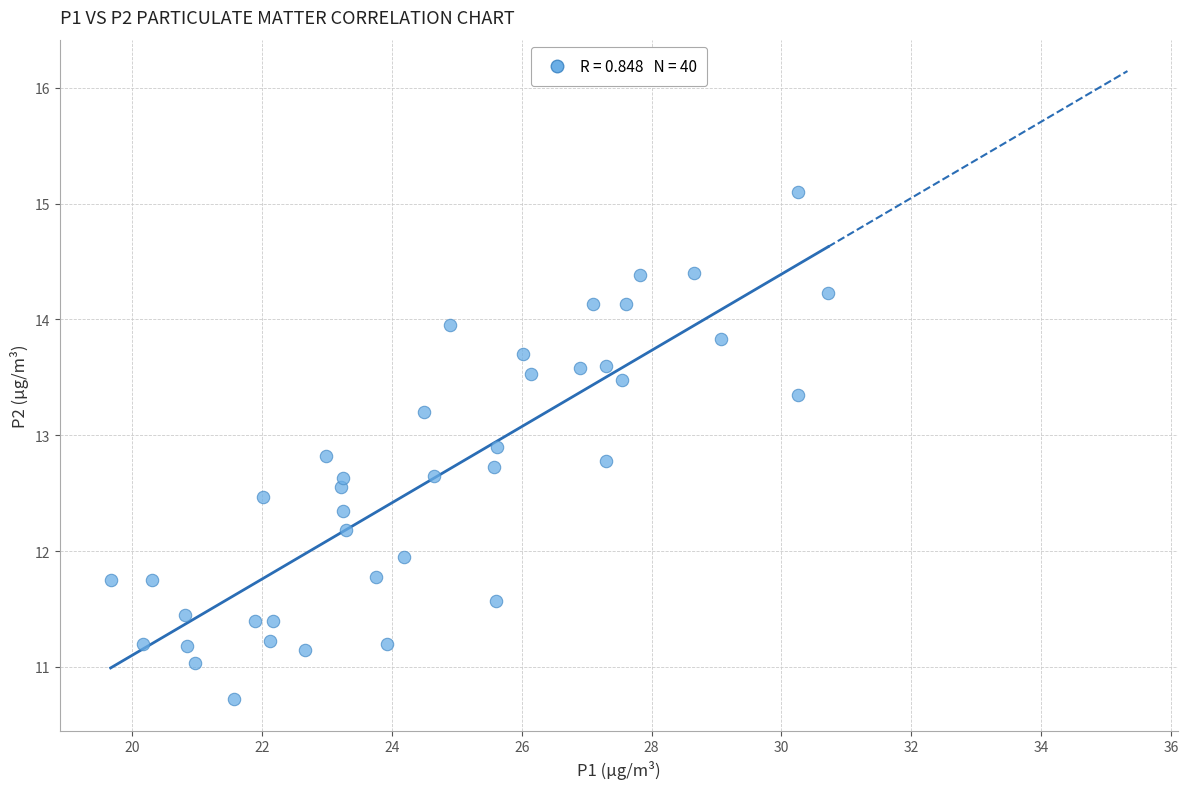

What is the range of Y values (max minus min)?

4.4